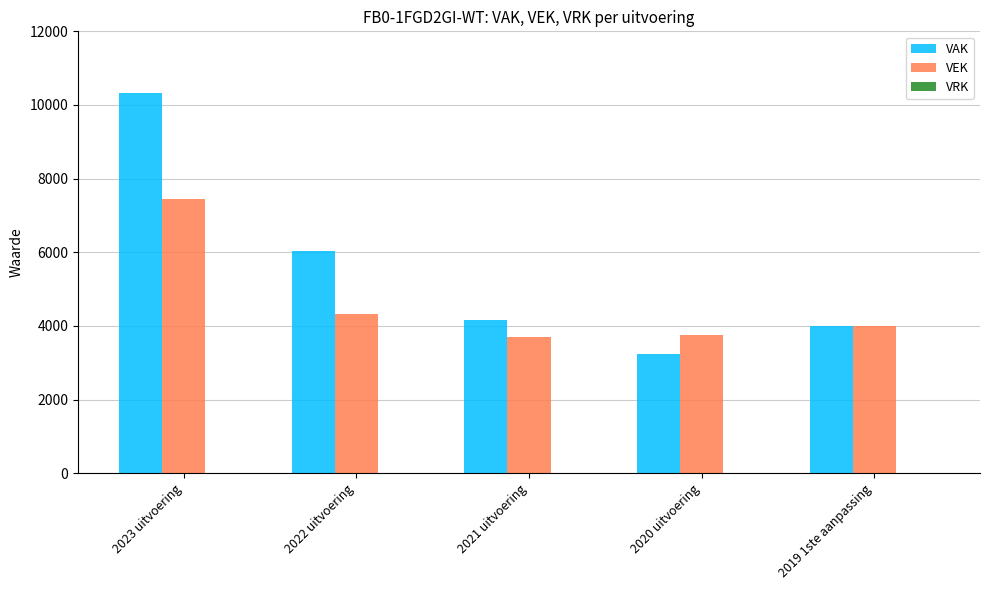

At 2021 uitvoering, list the series in order from smallest to largest.

VEK, VAK